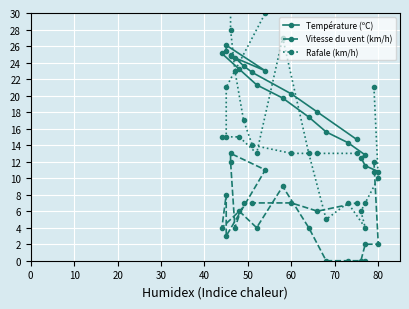

How many lines are shown in the chart?

3